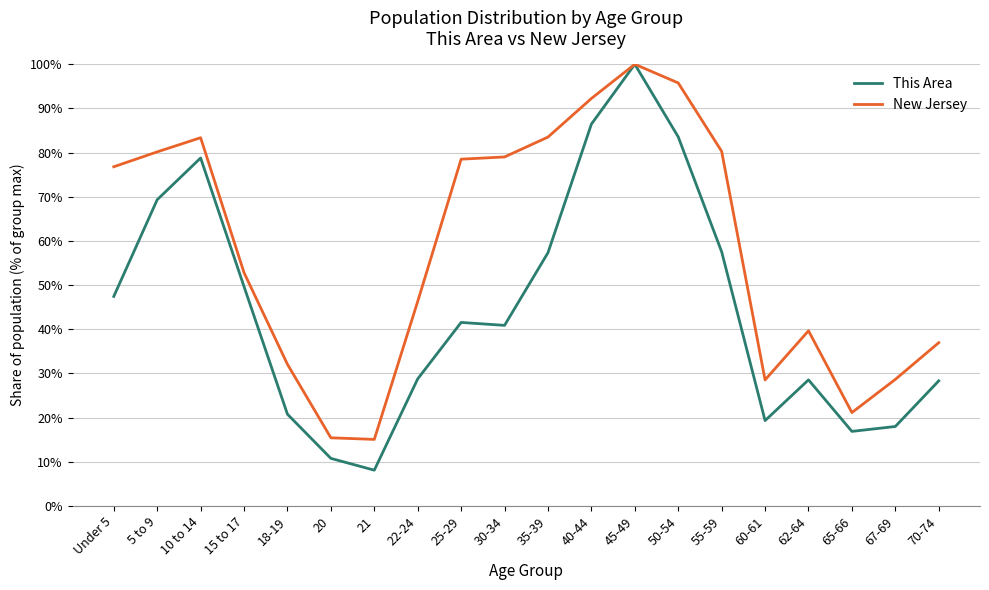

What are all the series names shown in the legend?

This Area, New Jersey